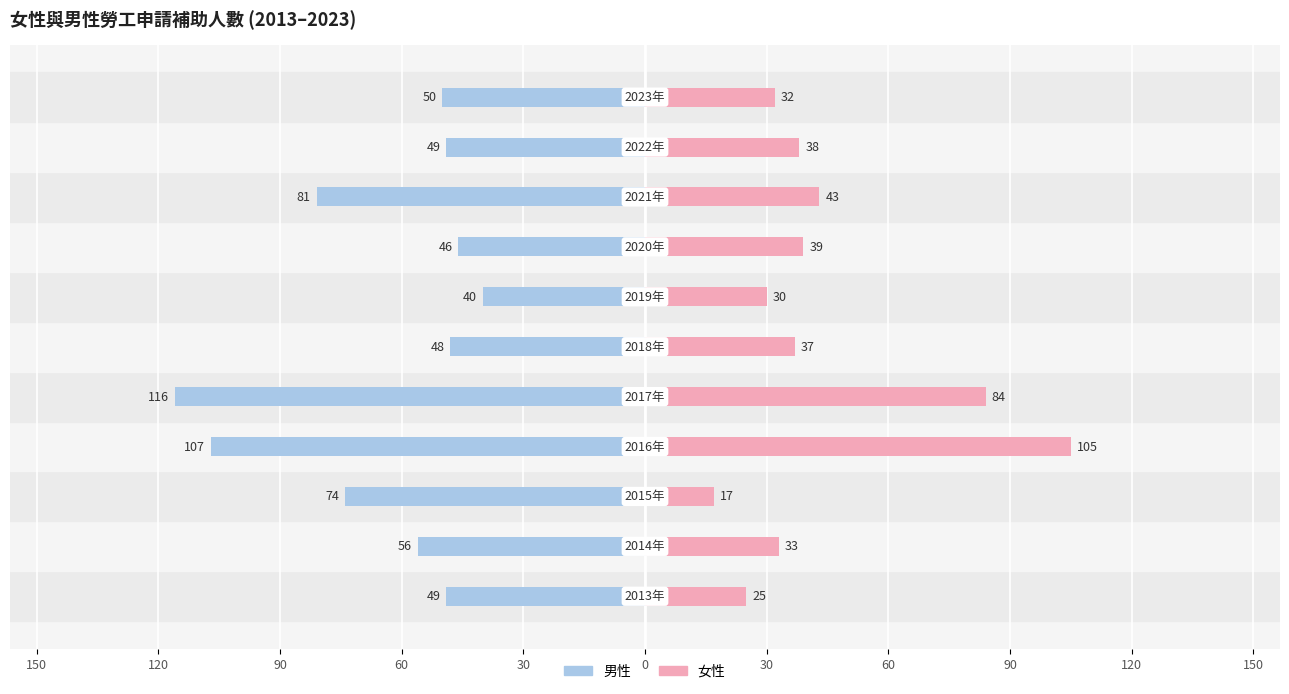

Reading left to right, list all the values displayed in this chart.

男性勞工申請補助人數: 30=-49	60=-56	90=-74	120=-107	150=-116	0=-48	30=-40	60=-46	90=-81	120=-49	150=-50
女性勞工申請補助人數: 30=25	60=33	90=17	120=105	150=84	0=37	30=30	60=39	90=43	120=38	150=32